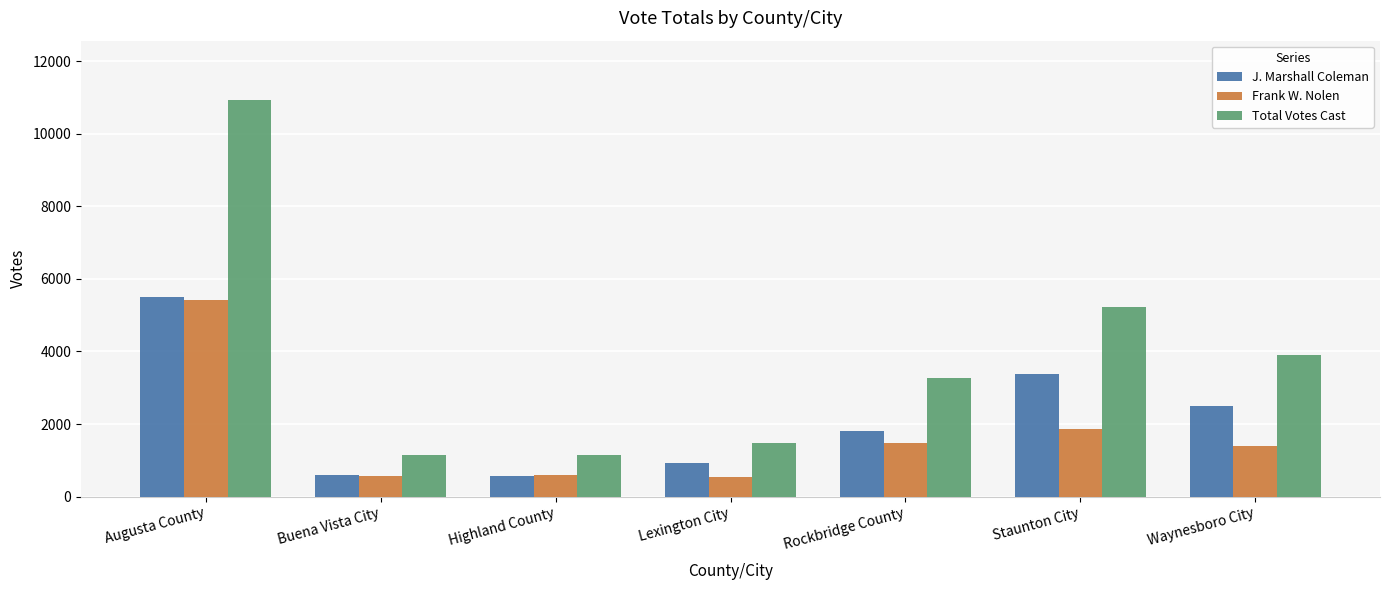

Count the number of categories in the chart.

7